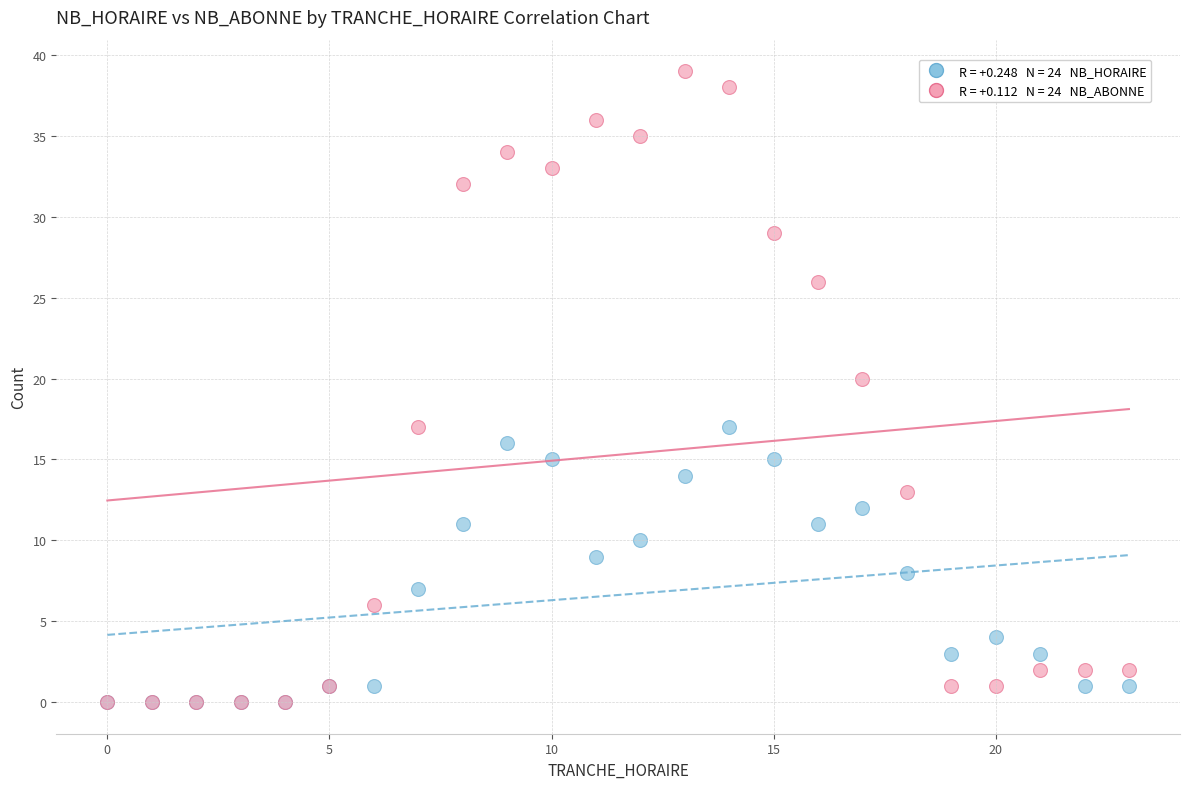

Across all series, what Y value is closest to 19?

20